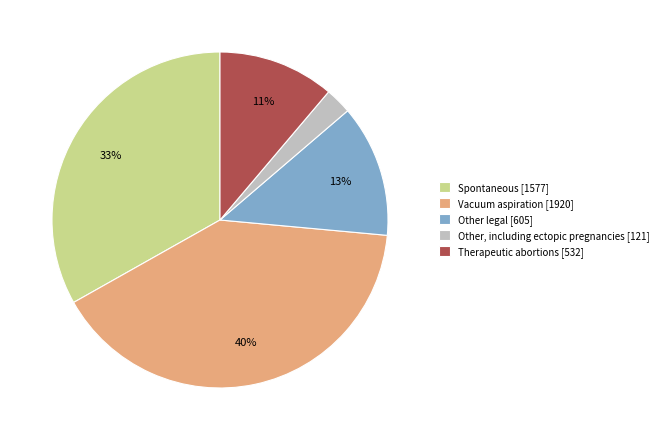

Does Therapeutic abortions represent more than half of the total?

No